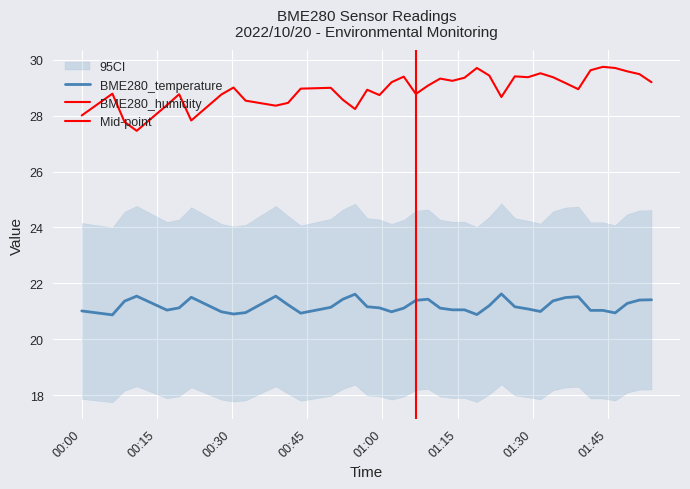

What is the average value of the BME280_temperature series?

21.2